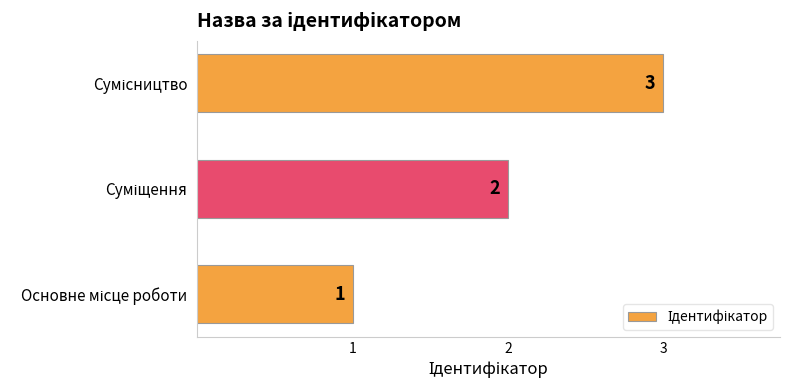

Count the values in the range 1 to 3.

3